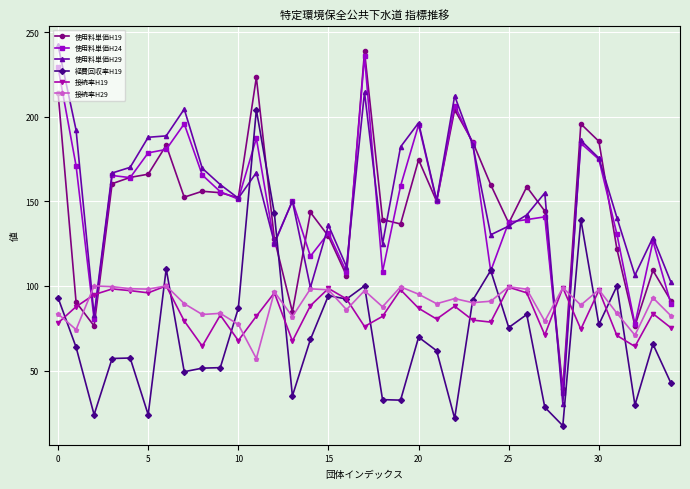

True or false: 経費回収率H19 and 接続率H19 intersect in this chart.

True